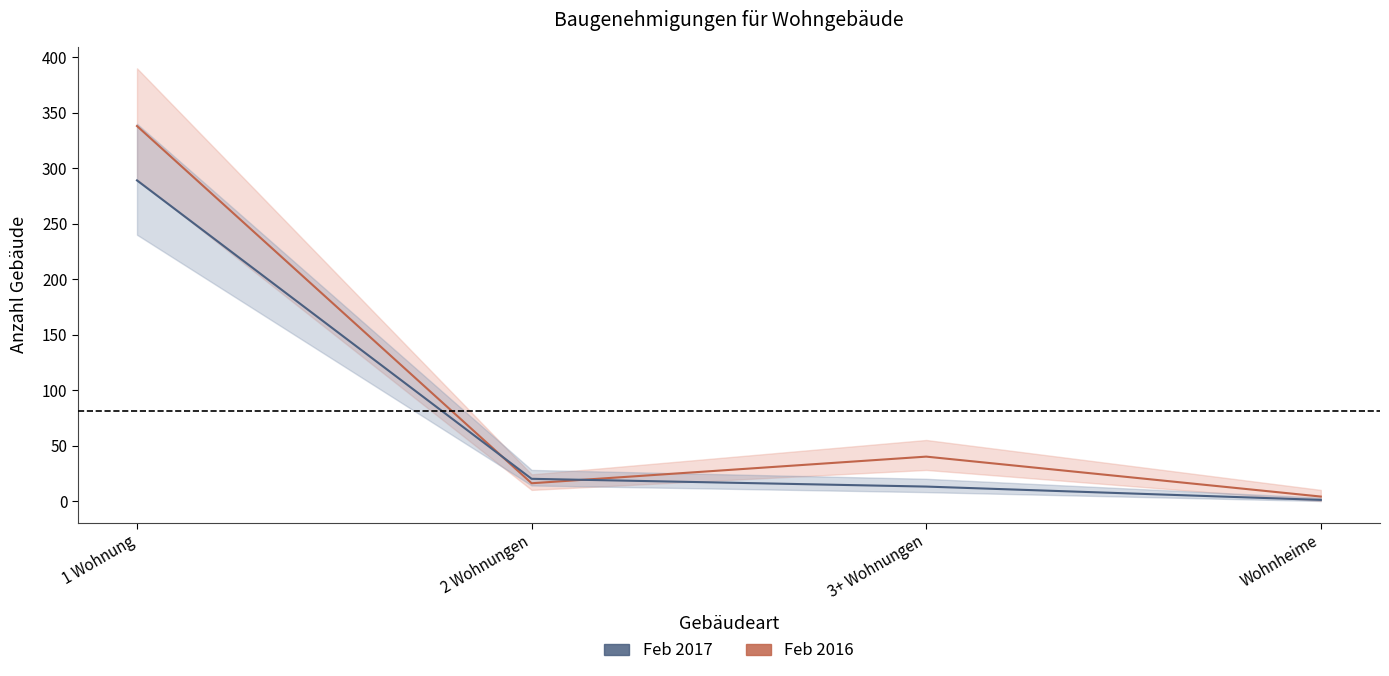

What is the maximum value shown in the chart?

338